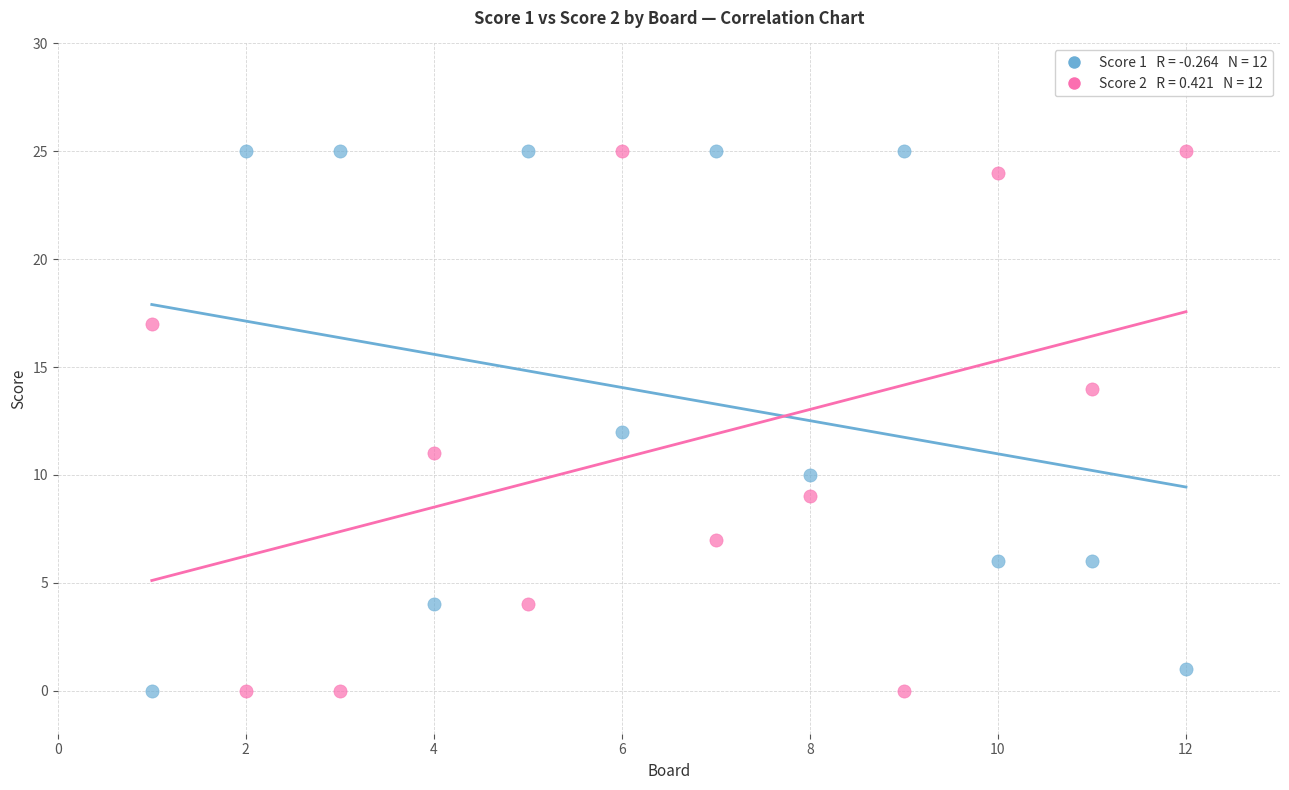

Across all data points, what is the range of X values (max minus min)?

11